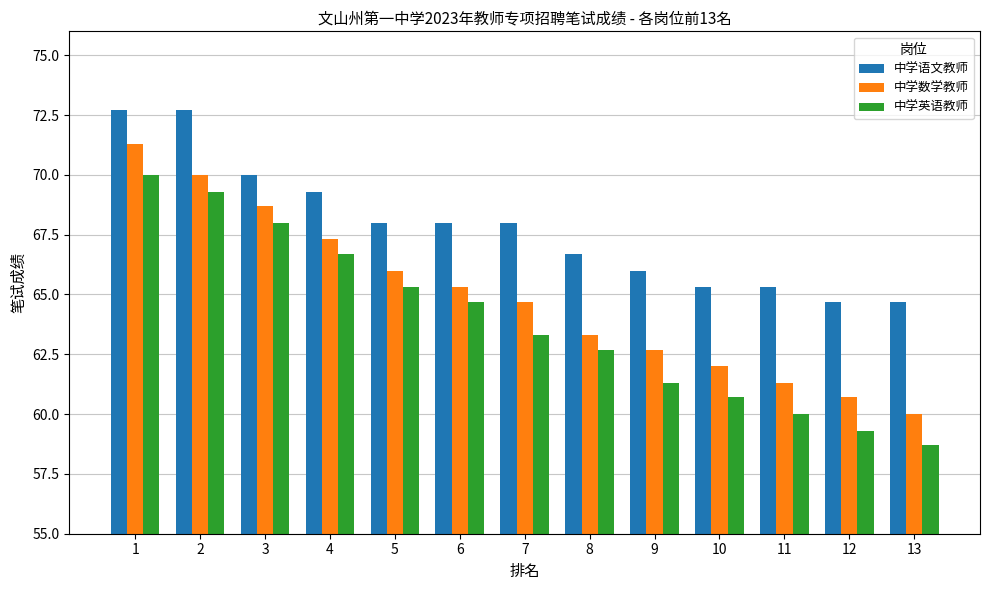

Is it true that 中学语文教师 equals 70.0 at 3?

True